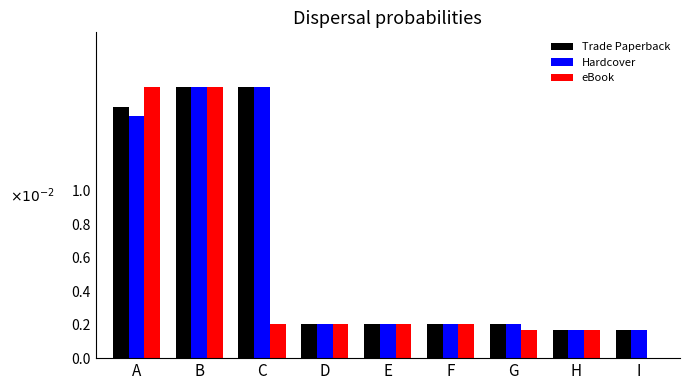

Which series changed the most between B and C?

eBook